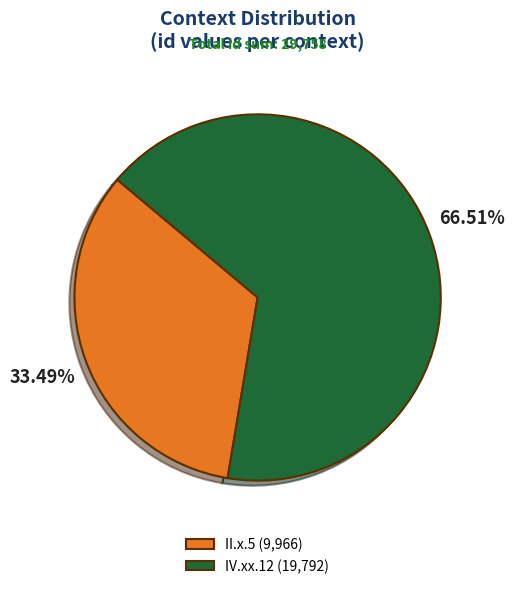

How many segments does this pie chart have?

2